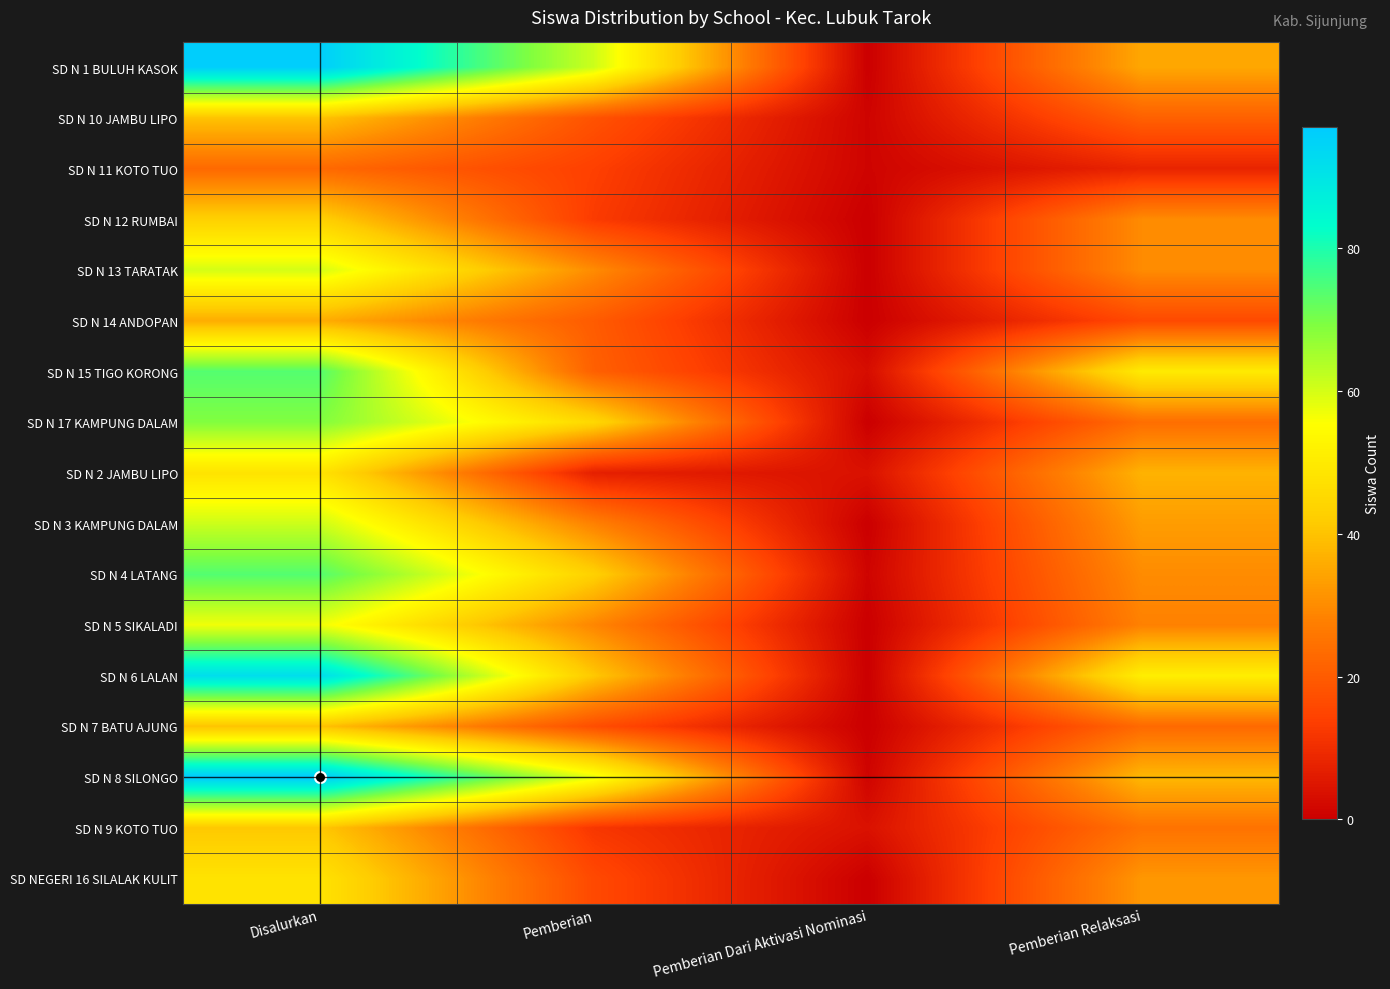

At which category is the sum across all series the highest?

Disalurkan